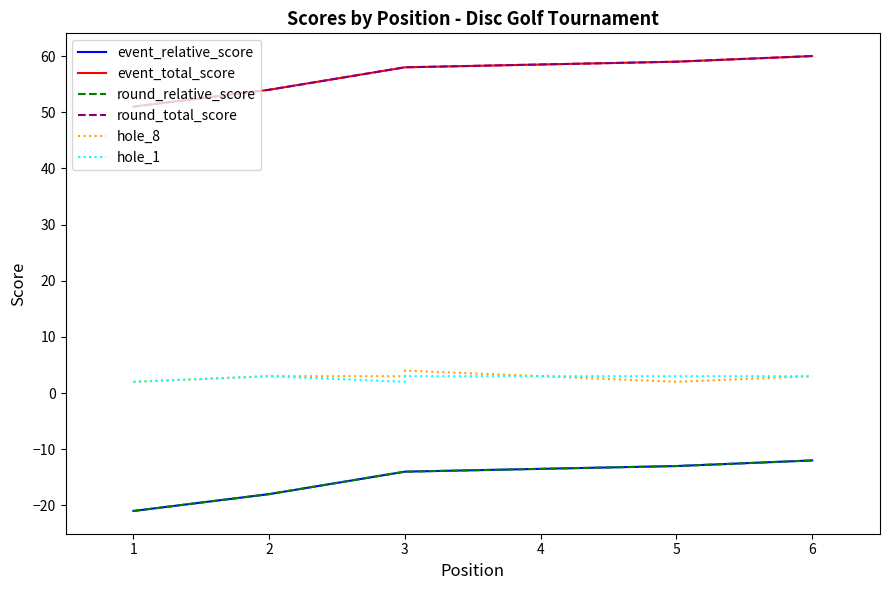

Between 1 and 3, which series saw the biggest shift?

event_relative_score